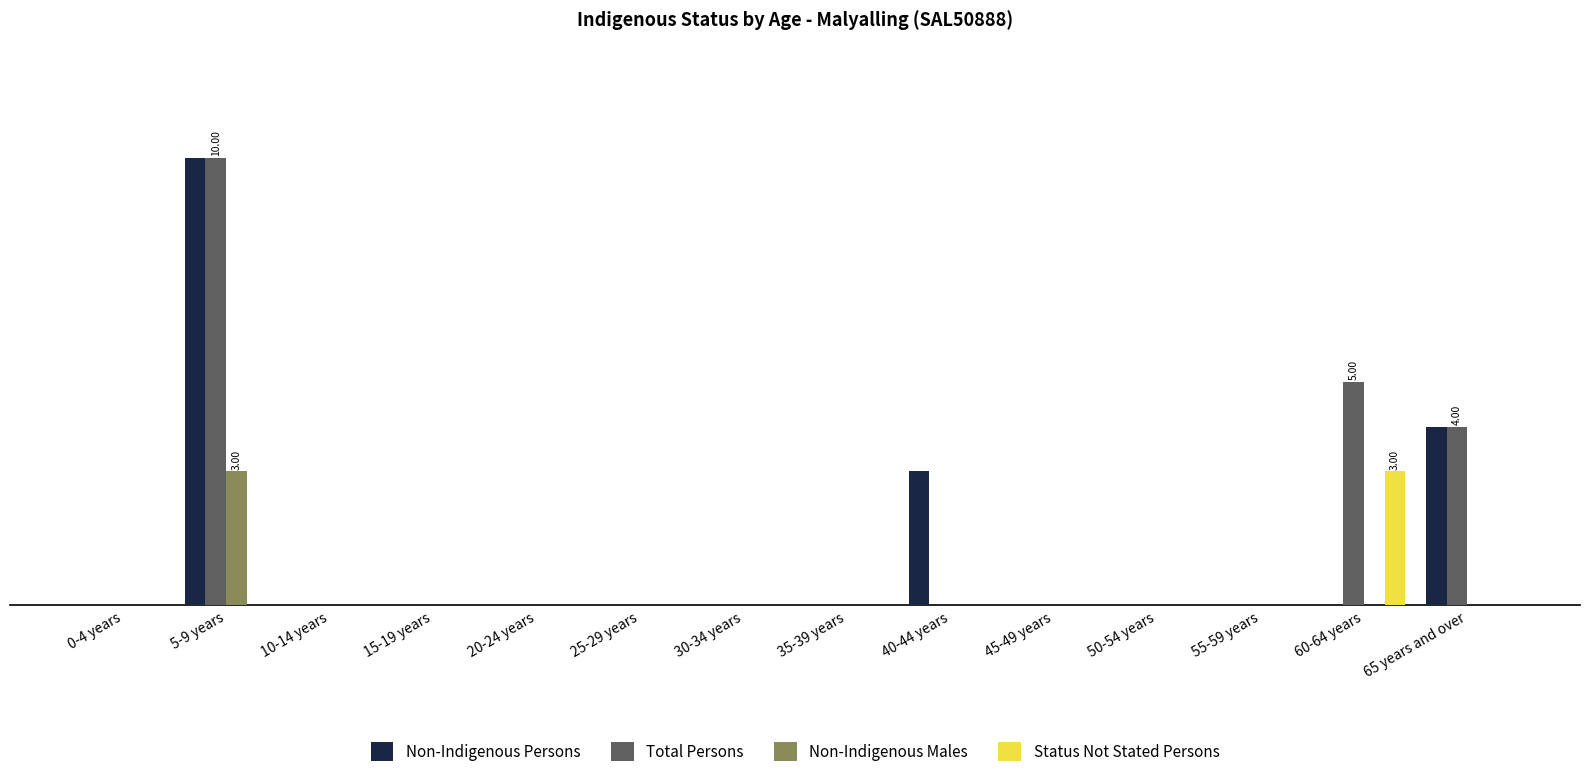

Does the chart contain stacked bars?

No